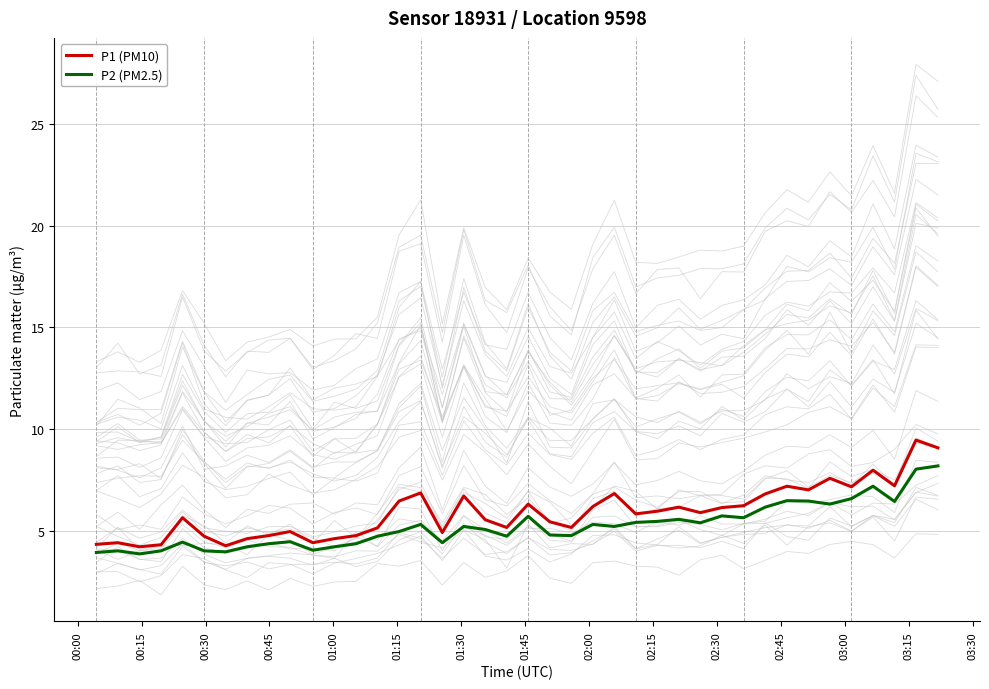

Count the number of categories in the chart.

40